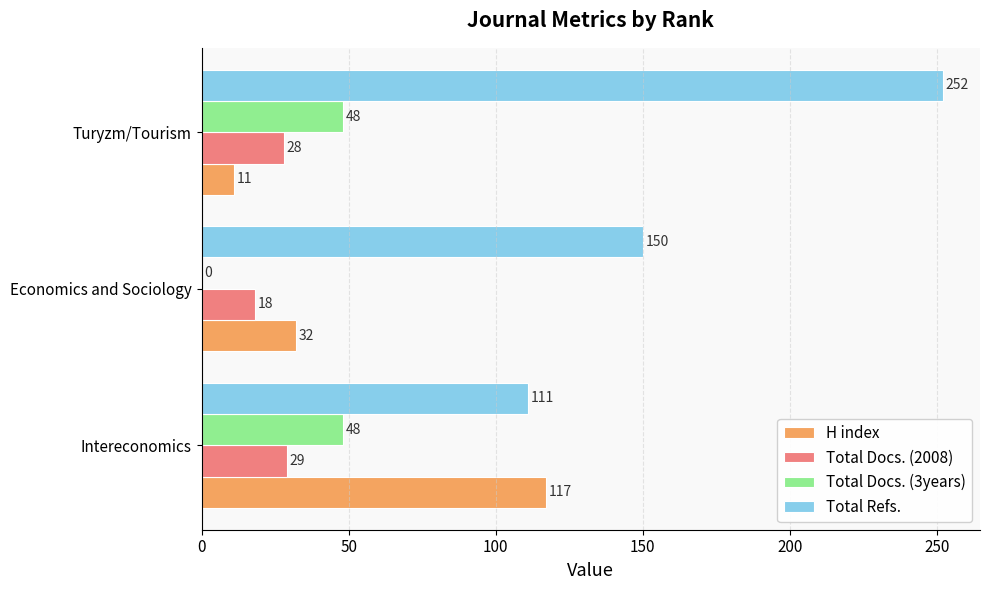

At which label is H index closest to 64?

Economics and Sociology